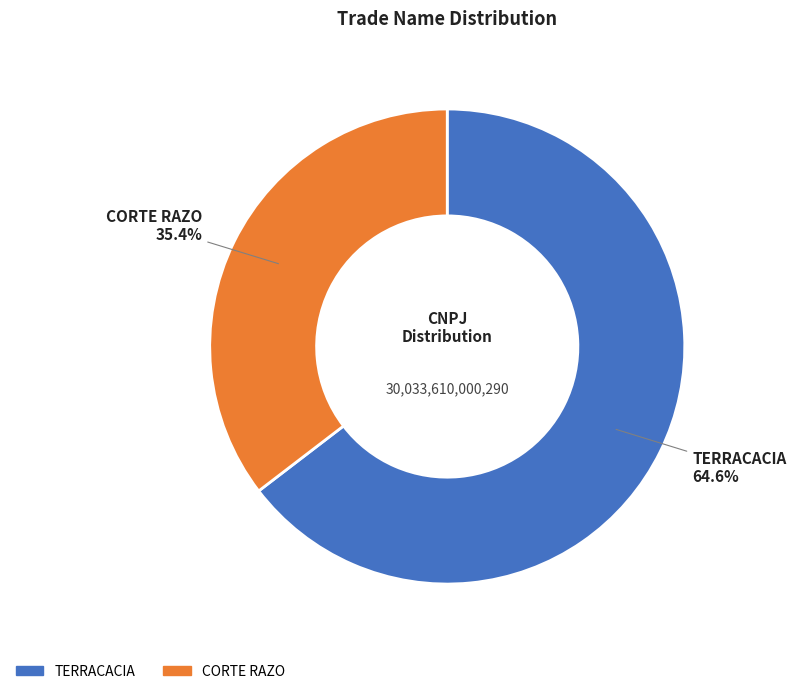

The CORTE RAZO slice represents 35% of the pie. True or false?

True